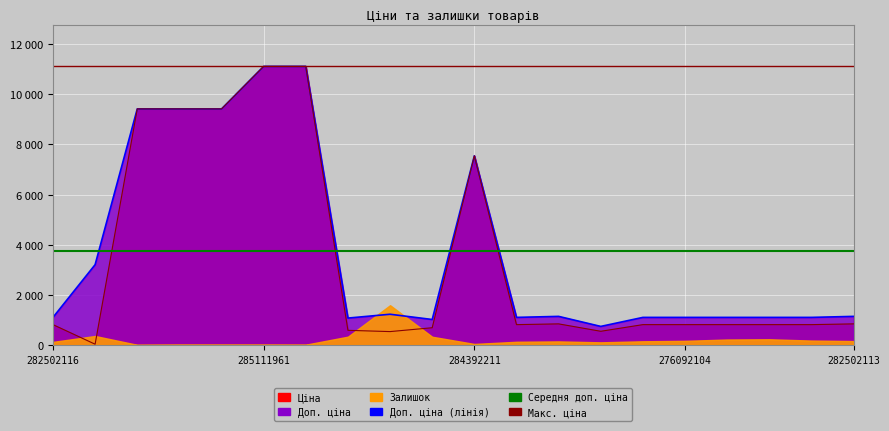

Between 285112217 and 283972211, which is larger?

285112217